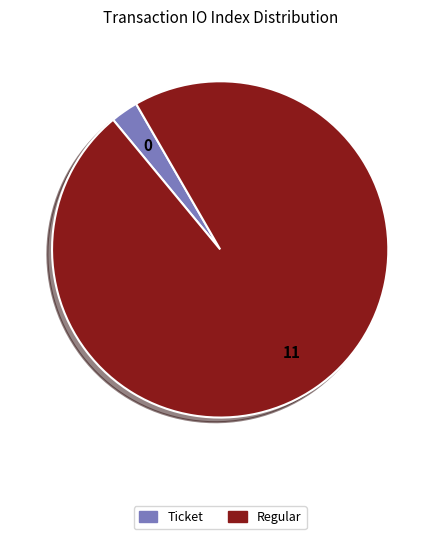

How many slices are in this pie chart?

2